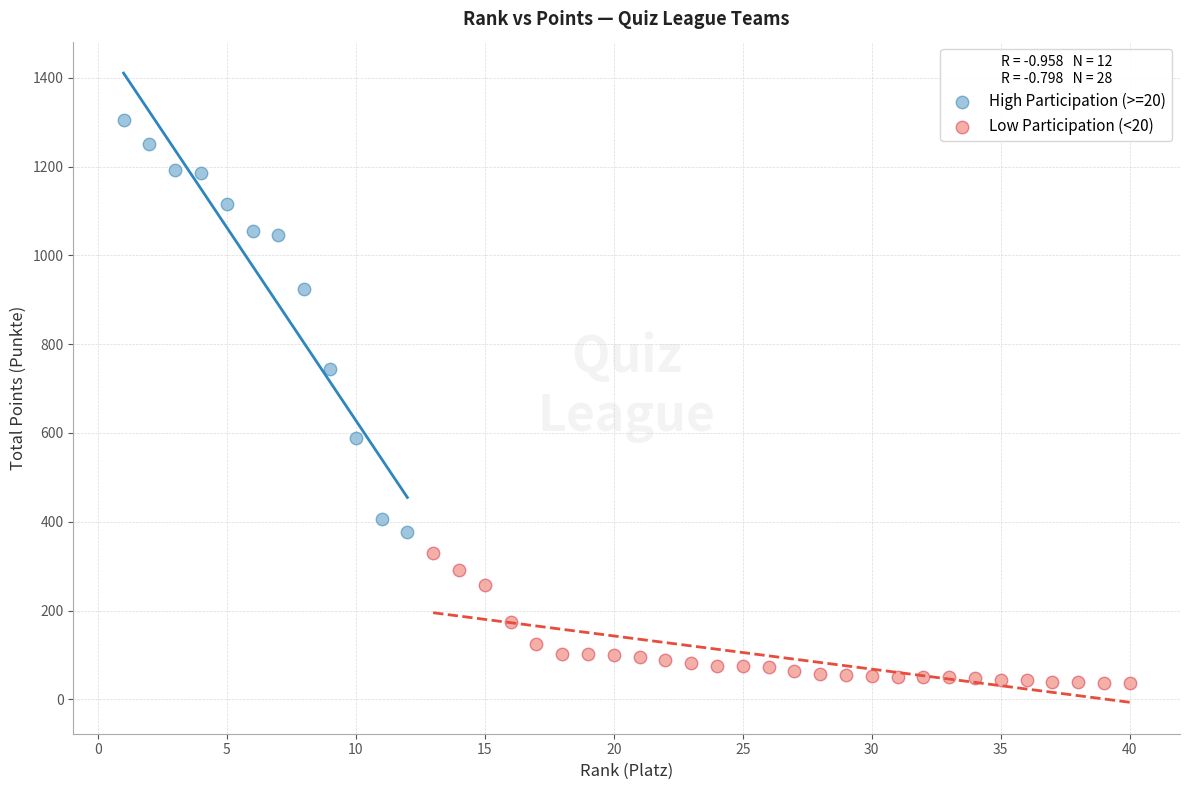

Which series contains the lowest Y value?

Low Participation (<20)